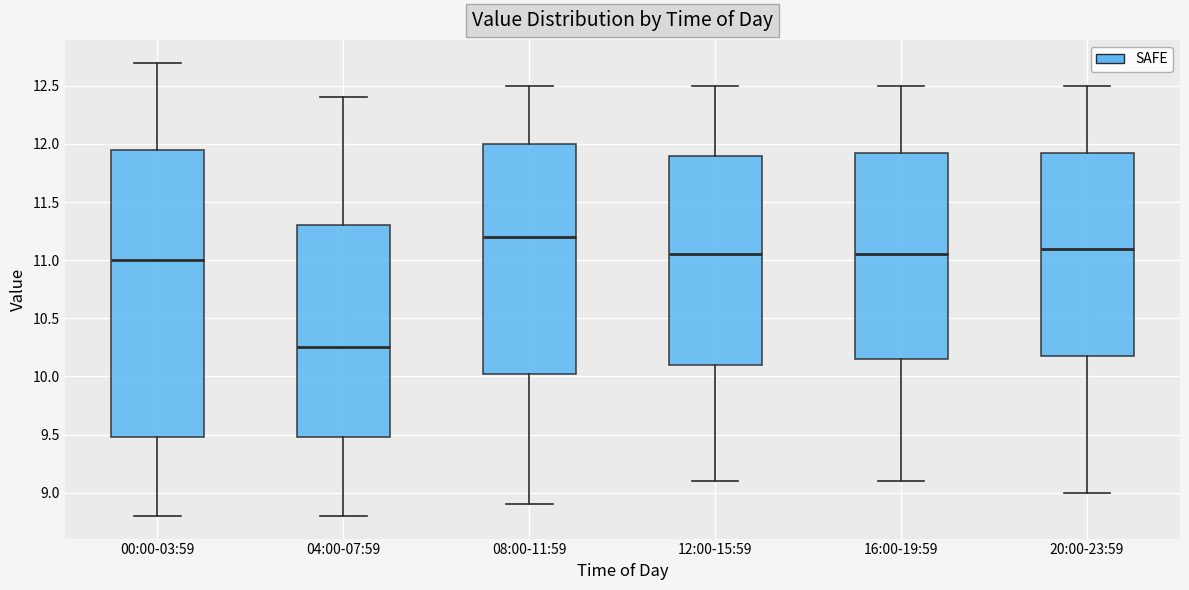

Reading left to right, transcribe this box plot: for each box, give where its median line is, the range the box spans, and where its two whiskers end, as read against the y-axis. The values are not printed on the chart, so give them approximately, as read against the axis.

00:00-03:59: median 11.00, box 9.50 to 11.95, whiskers 8.80 to 12.70
04:00-07:59: median 10.25, box 9.50 to 11.30, whiskers 8.80 to 12.40
08:00-11:59: median 11.20, box 10.05 to 12.00, whiskers 8.90 to 12.50
12:00-15:59: median 11.05, box 10.10 to 11.90, whiskers 9.10 to 12.50
16:00-19:59: median 11.05, box 10.15 to 11.95, whiskers 9.10 to 12.50
20:00-23:59: median 11.10, box 10.20 to 11.95, whiskers 9.00 to 12.50